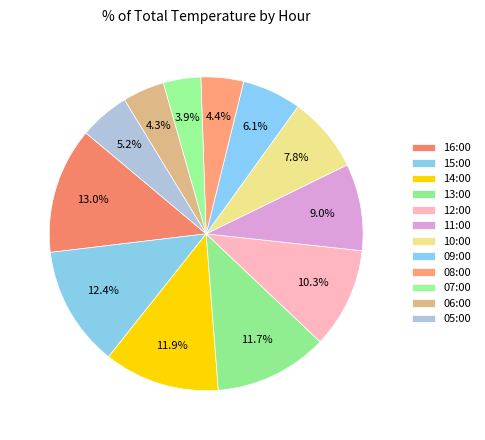

Combined, what portion of the pie is 16:00 and 08:00?

17.4%